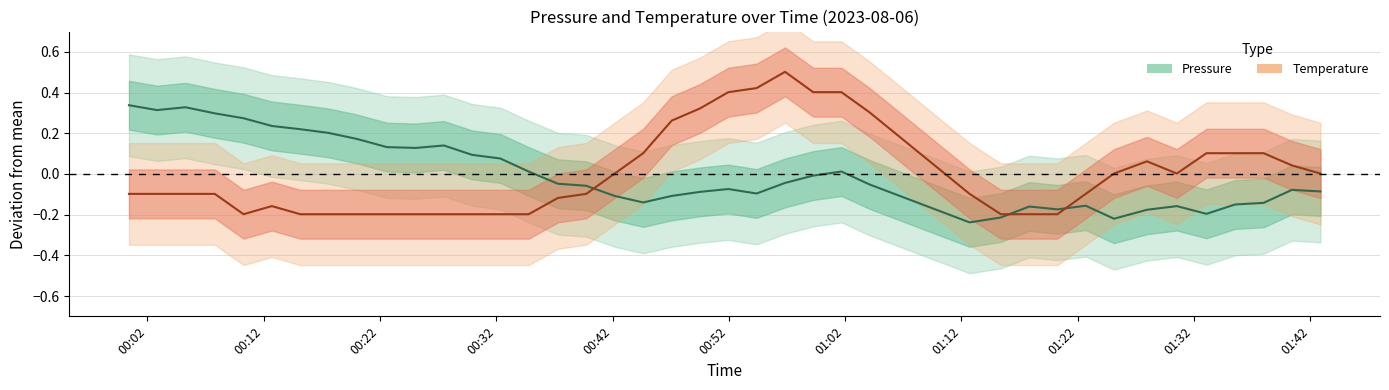

Reading right to left, what are all the values shown in this chart?

pressure: -0.1	-0.1	-0.1	-0.2	-0.2	-0.2	-0.2	-0.2	-0.2	-0.2	-0.2	-0.2	-0.2	-0.1	0.0	-0.0	-0.0	-0.1	-0.1	-0.1	-0.1	-0.1	-0.1	-0.1	-0.0	0.0	0.1	0.1	0.1	0.1	0.1	0.2	0.2	0.2	0.2	0.3	0.3	0.3	0.3	0.3
temperature: 0.0	0.0	0.1	0.1	0.1	0.0	0.1	0.0	-0.1	-0.2	-0.2	-0.2	-0.1	0.3	0.4	0.4	0.5	0.4	0.4	0.3	0.3	0.1	0.0	-0.1	-0.1	-0.2	-0.2	-0.2	-0.2	-0.2	-0.2	-0.2	-0.2	-0.2	-0.2	-0.2	-0.1	-0.1	-0.1	-0.1